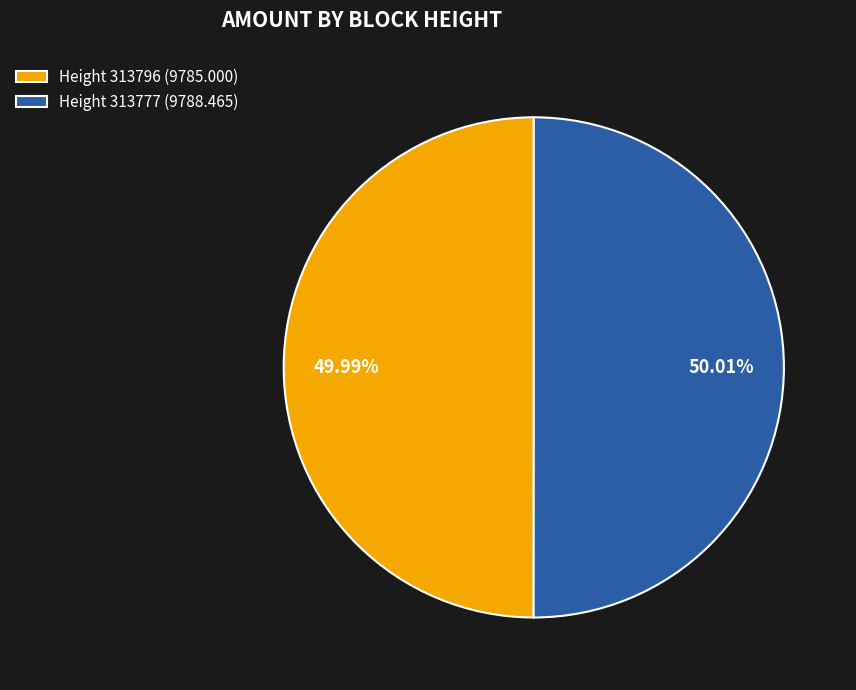

Is the sum of Height 313796 (9785.000) and Height 313777 (9788.465) greater than half?

Yes